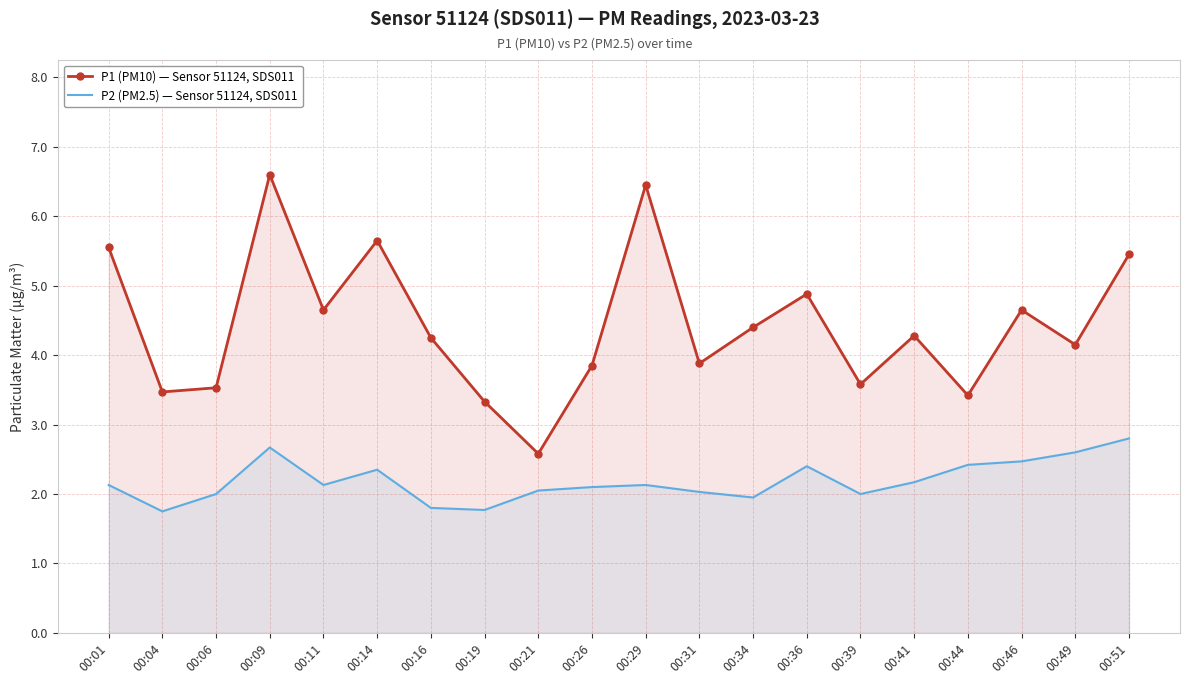

True or false: P1 (PM10) — Sensor 51124, SDS011 has more than 1 points higher than both neighbors.

True